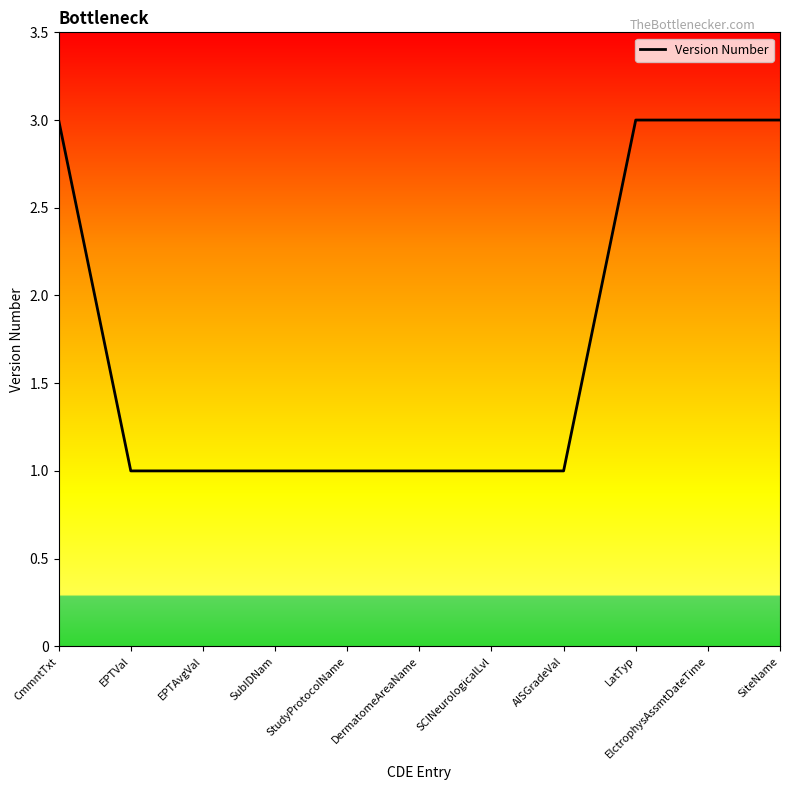

What is the change in value from EPTVal to ElctrophysAssmtDateTime?

+2